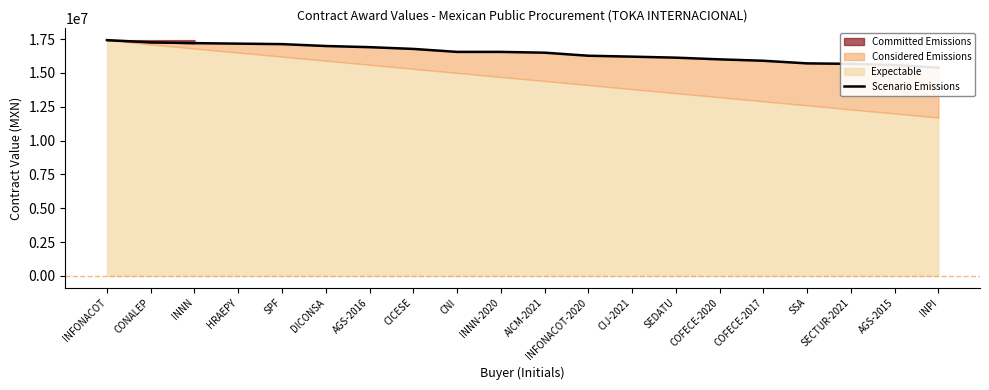

What is the label of the 4th point from the left?

HRAEPY